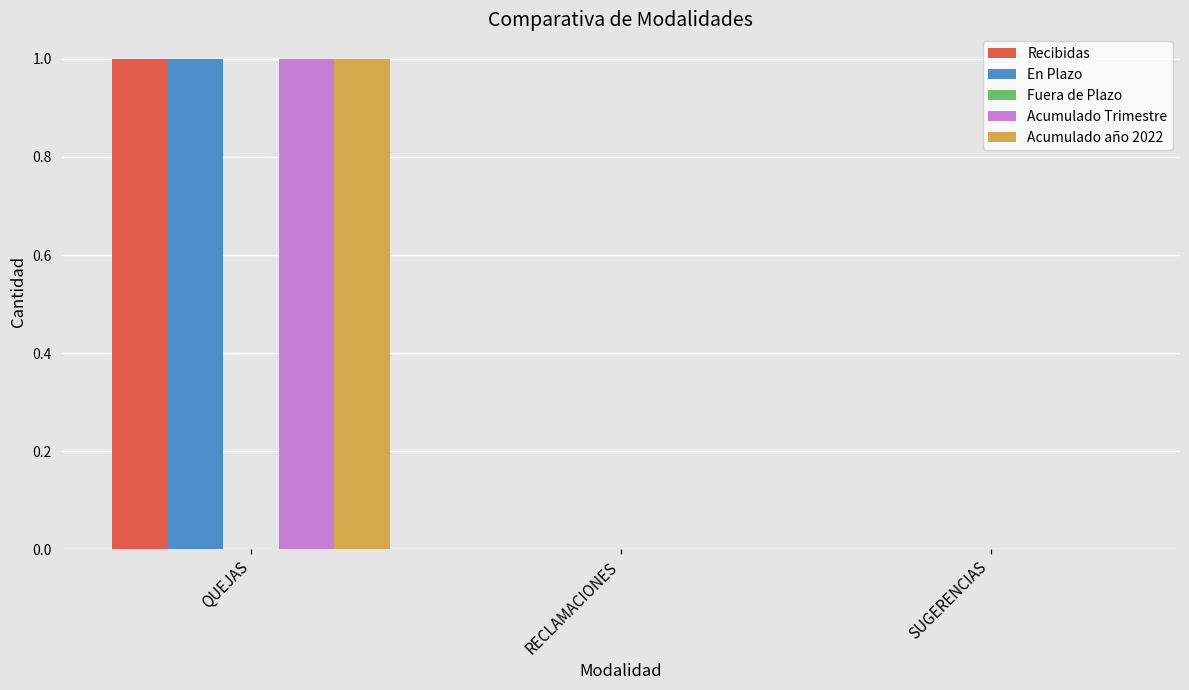

True or false: Recibidas has a value of 1 at QUEJAS.

True